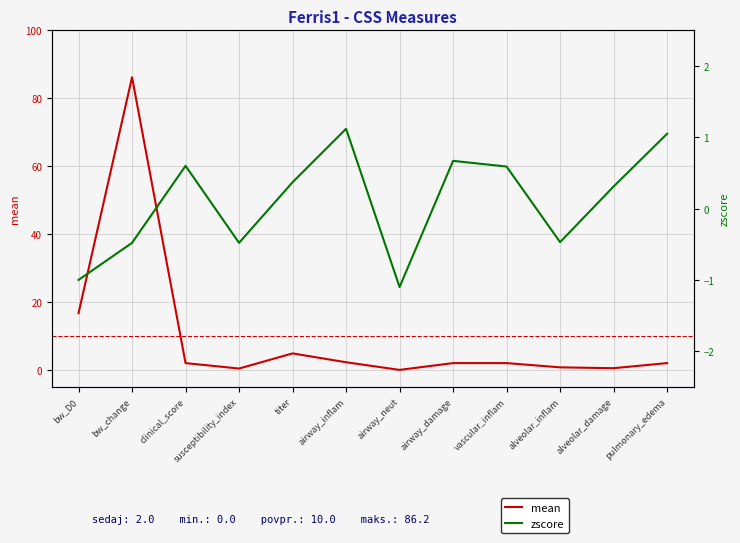

The mean series shows 2.0 at clinical_score. True or false?

True